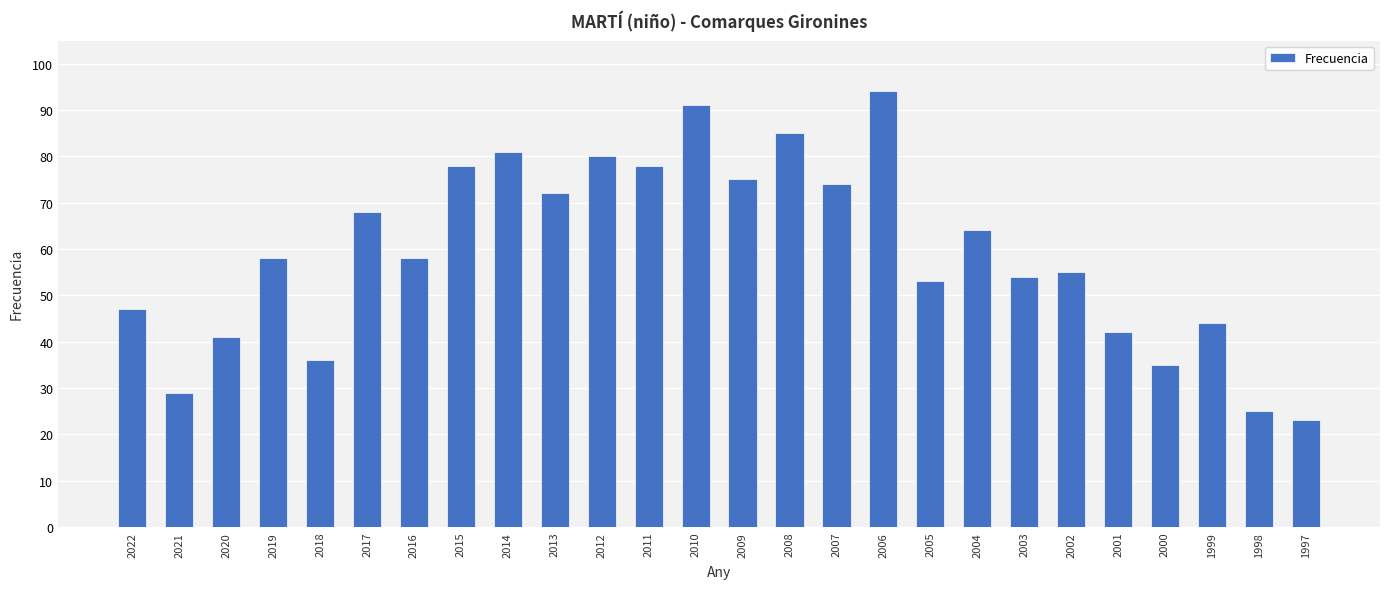

What is the sum of all values?

1540